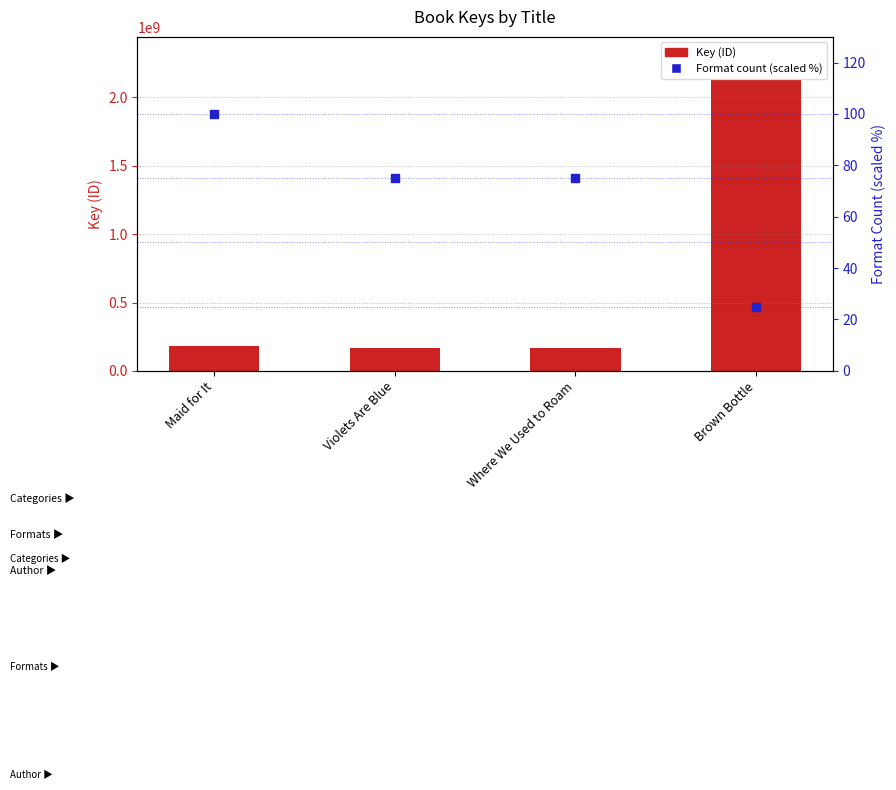

Which series has the largest total across all categories?

Key (ID)